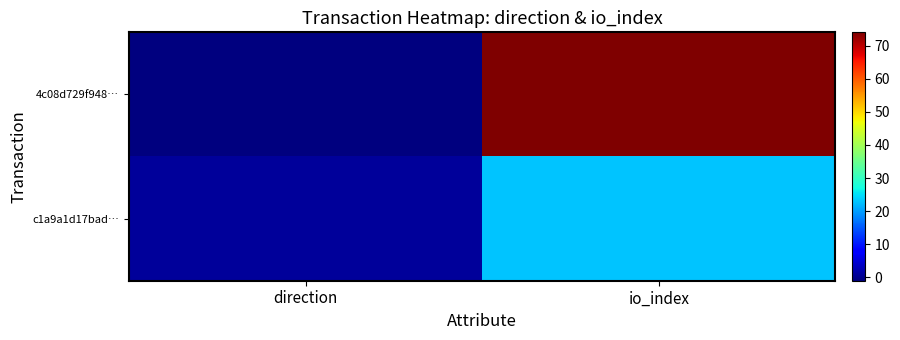

At which category is the sum across all series the highest?

io_index